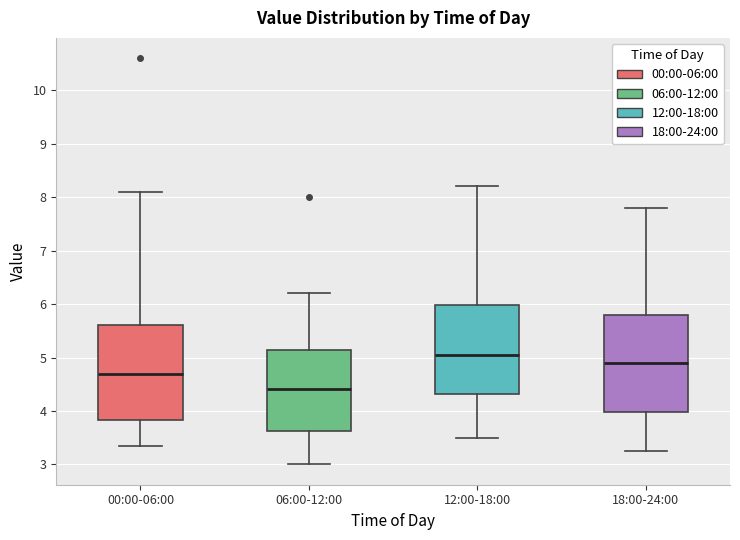

Reading left to right, transcribe this box plot: for each box, give where its median line is, the range the box spans, and where its two whiskers end, as read against the y-axis. The values are not printed on the chart, so give them approximately, as read against the axis.

00:00-06:00: median 4.7, box 3.8 to 5.6, whiskers 3.4 to 8.1
06:00-12:00: median 4.4, box 3.6 to 5.1, whiskers 3.0 to 6.2
12:00-18:00: median 5.1, box 4.3 to 6.0, whiskers 3.5 to 8.2
18:00-24:00: median 4.9, box 4.0 to 5.8, whiskers 3.3 to 7.8